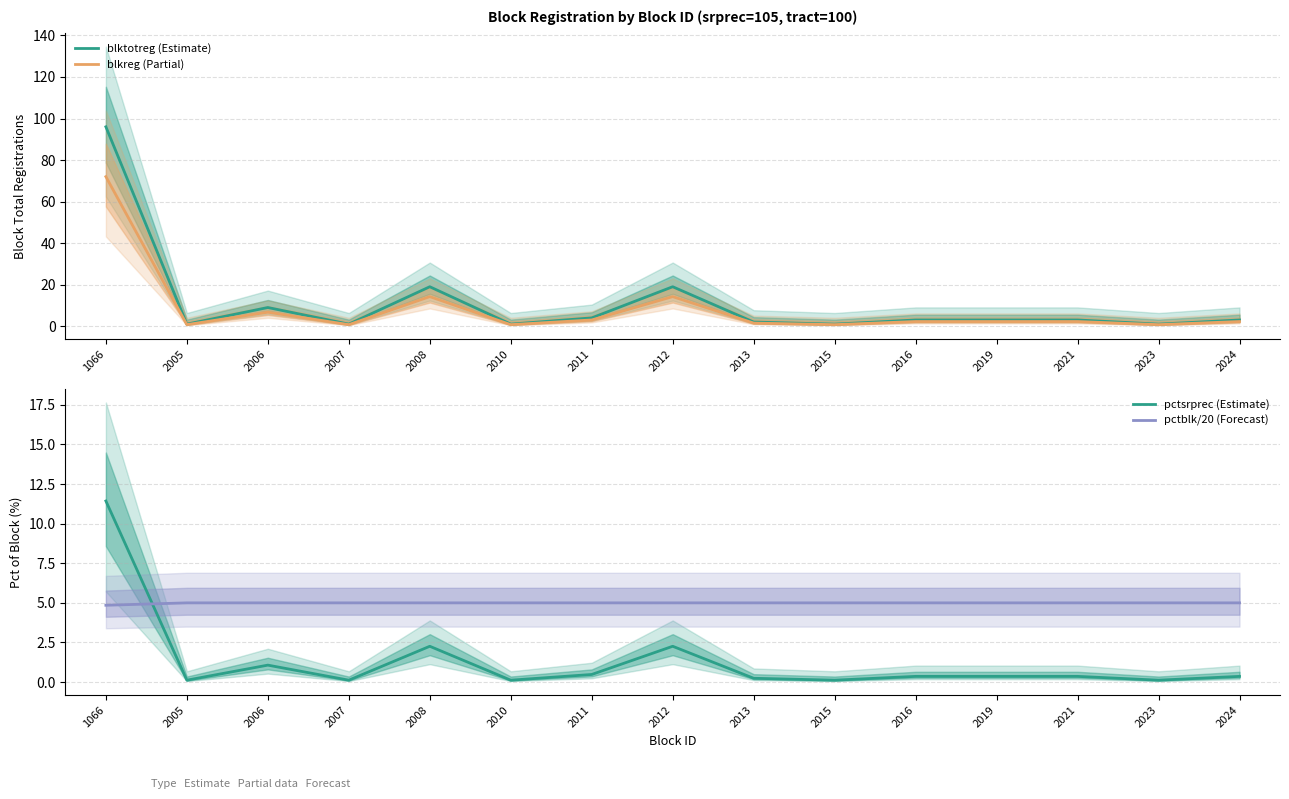

How many lines are shown in the chart?

4